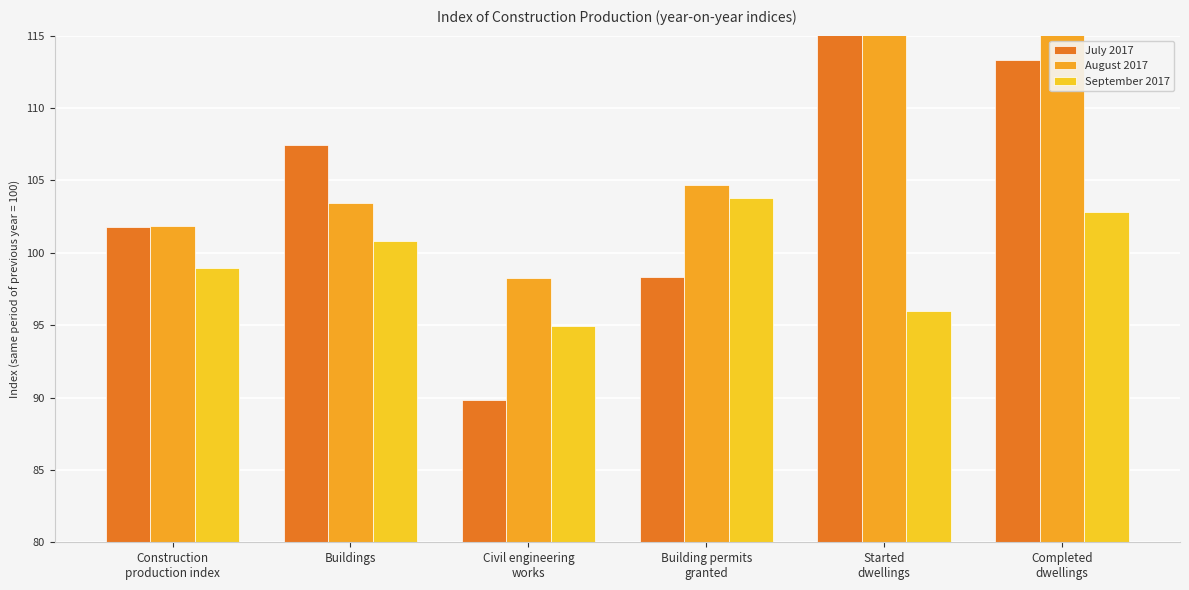

Which series changed the most between Buildings and Building permits
granted?

July 2017